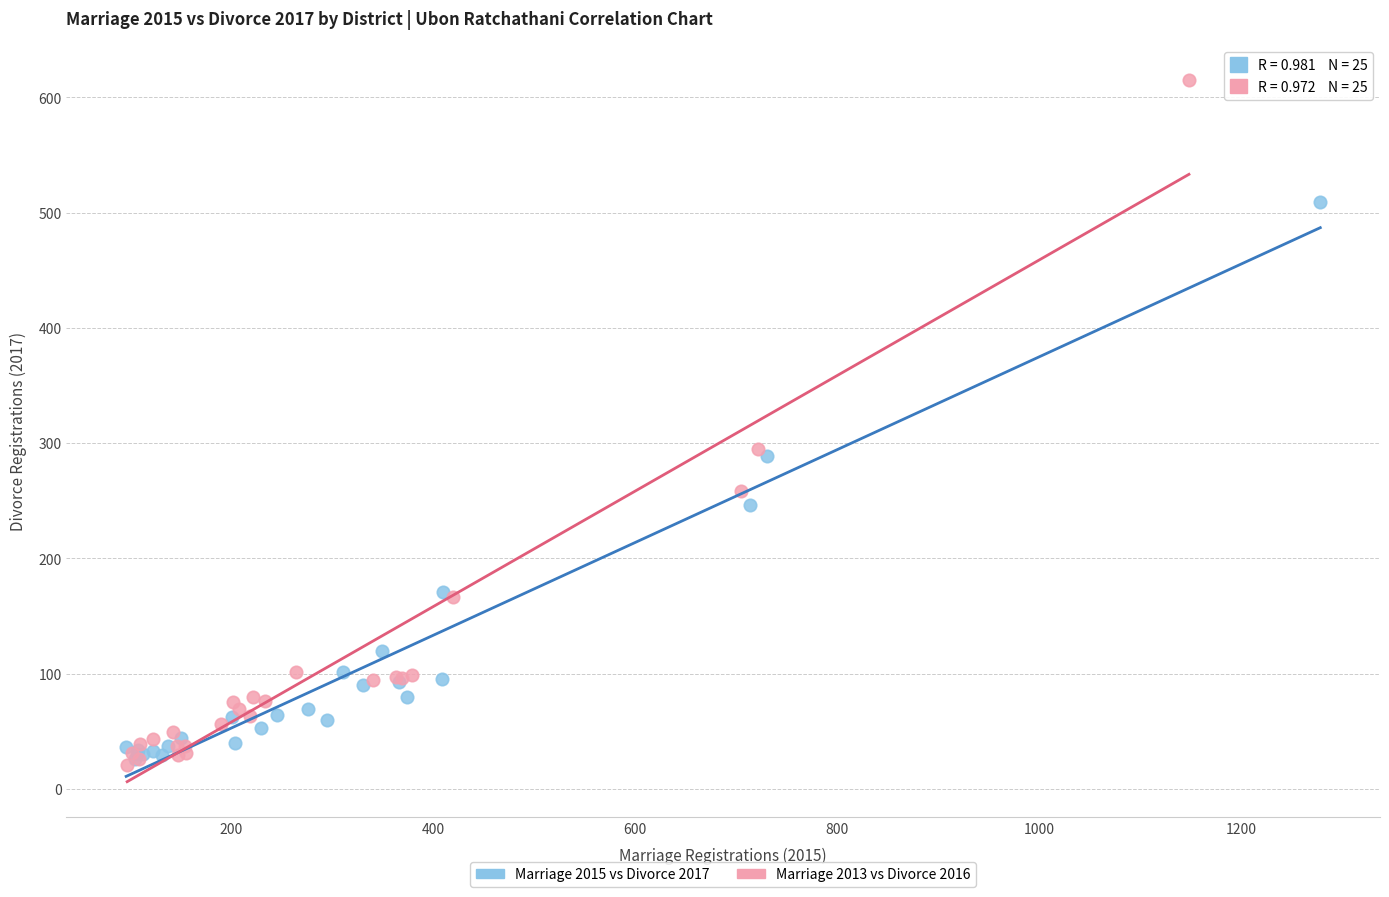

Which series has the widest spread of Y values?

Marriage 2013 vs Divorce 2016